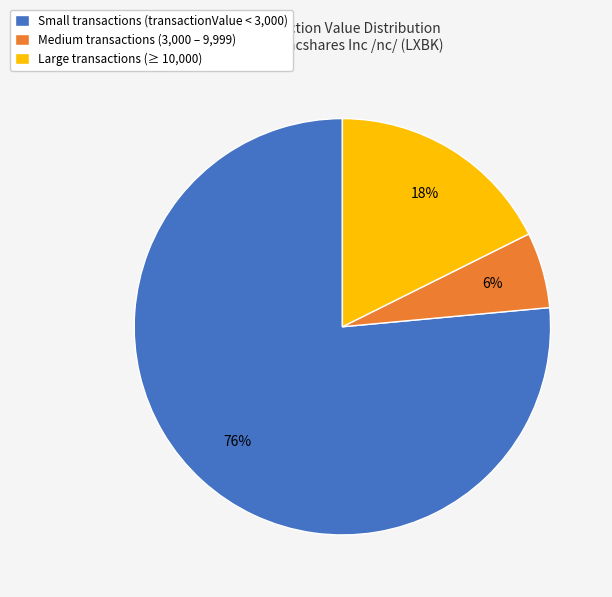

Is there a majority slice in this chart?

Yes